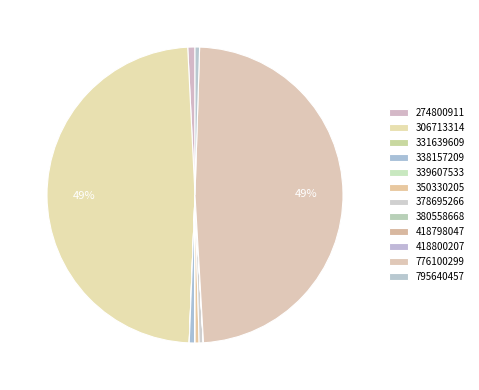

To the nearest percent, what is the combined percentage of 776100299 and 274800911?

49%